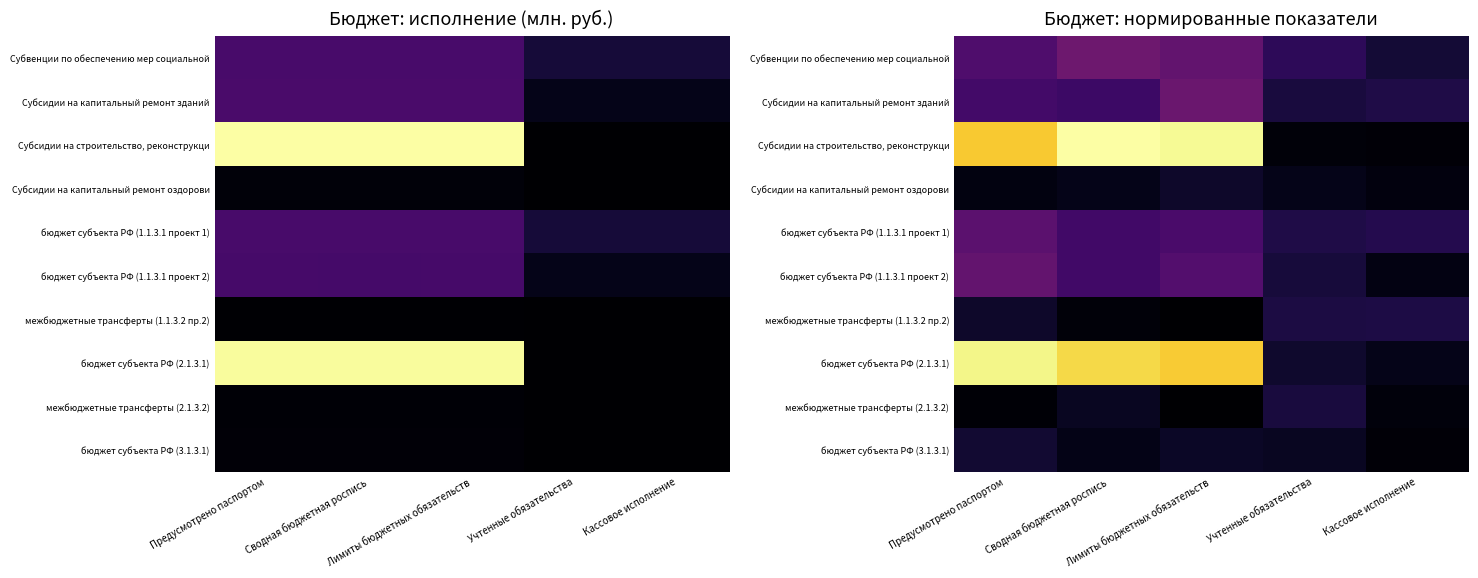

Which label corresponds to the largest value in the chart?

Сводная бюджетная роспись